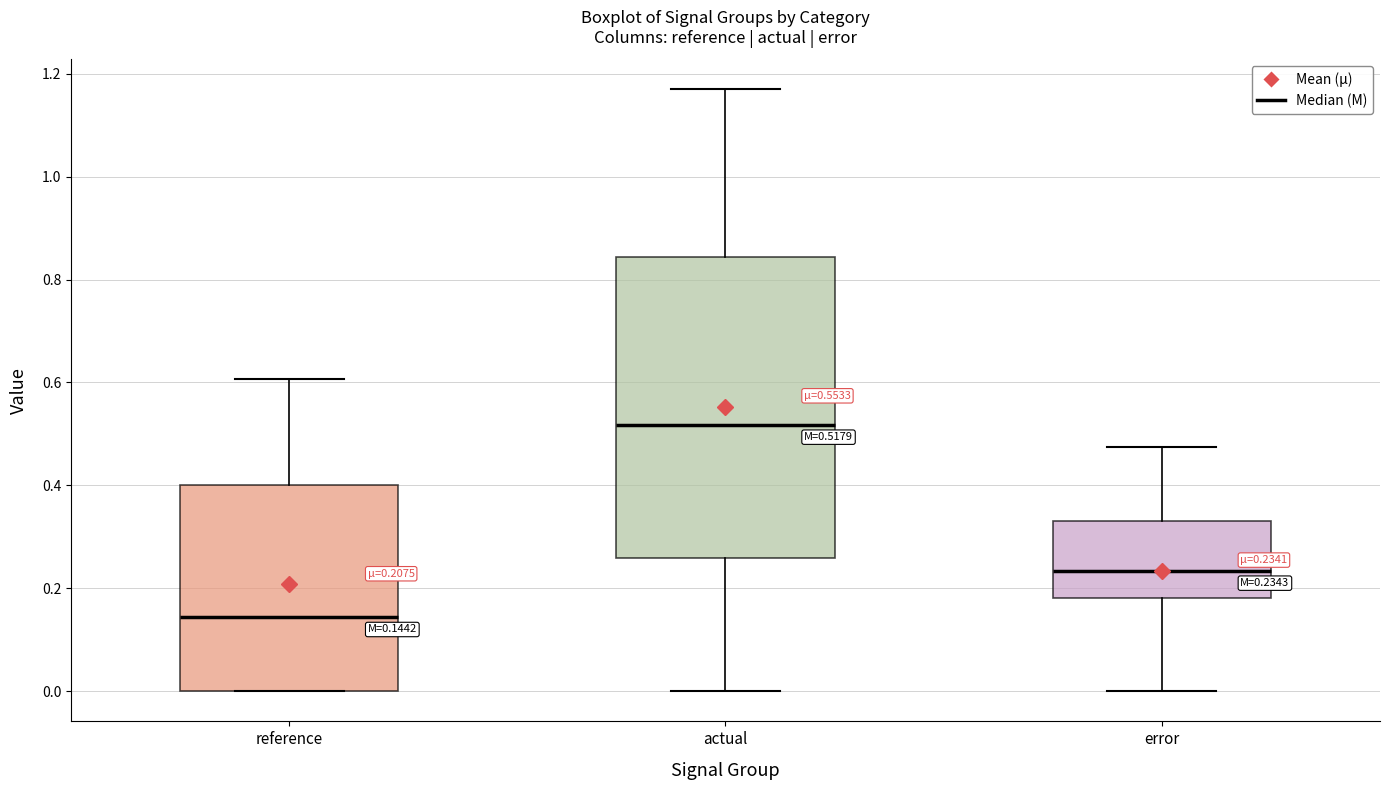

Which box's median line is the lowest?

reference